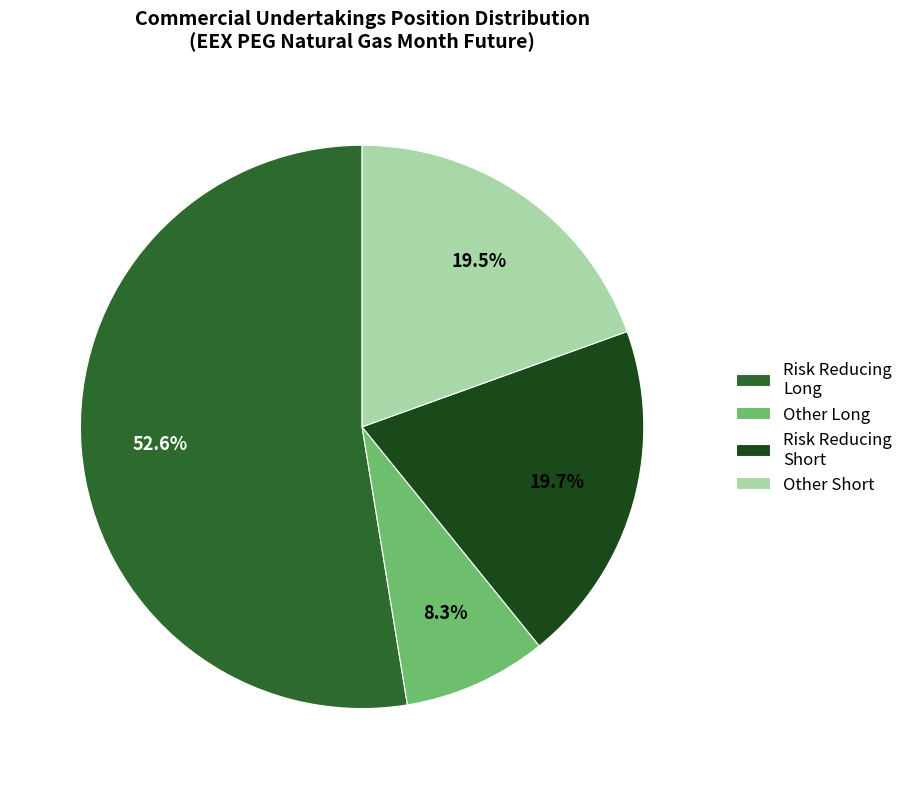

Which slice is the smallest?

Other Long